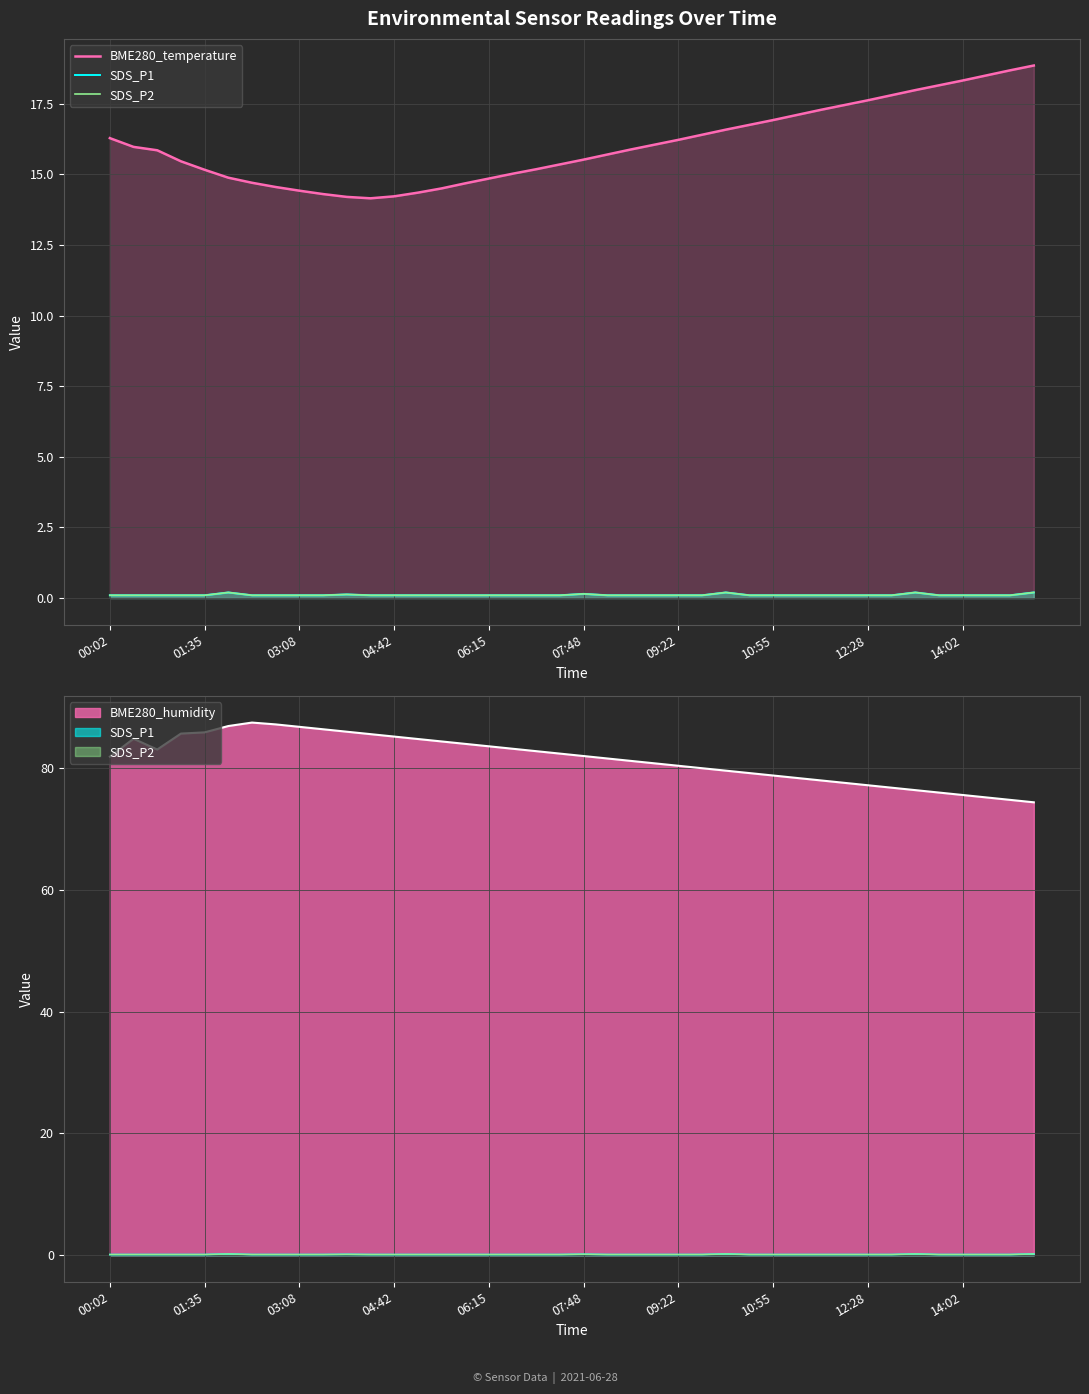

At 31, list the series in order from smallest to largest.

SDS_P1, SDS_P2, BME280_temperature